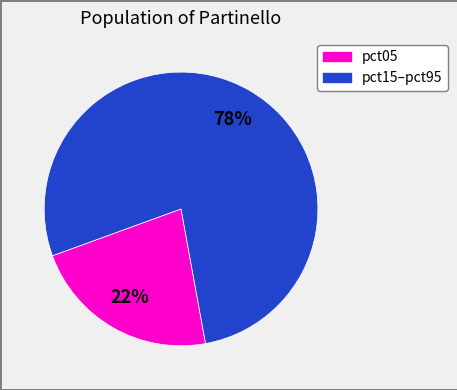

How many slices are in this pie chart?

2